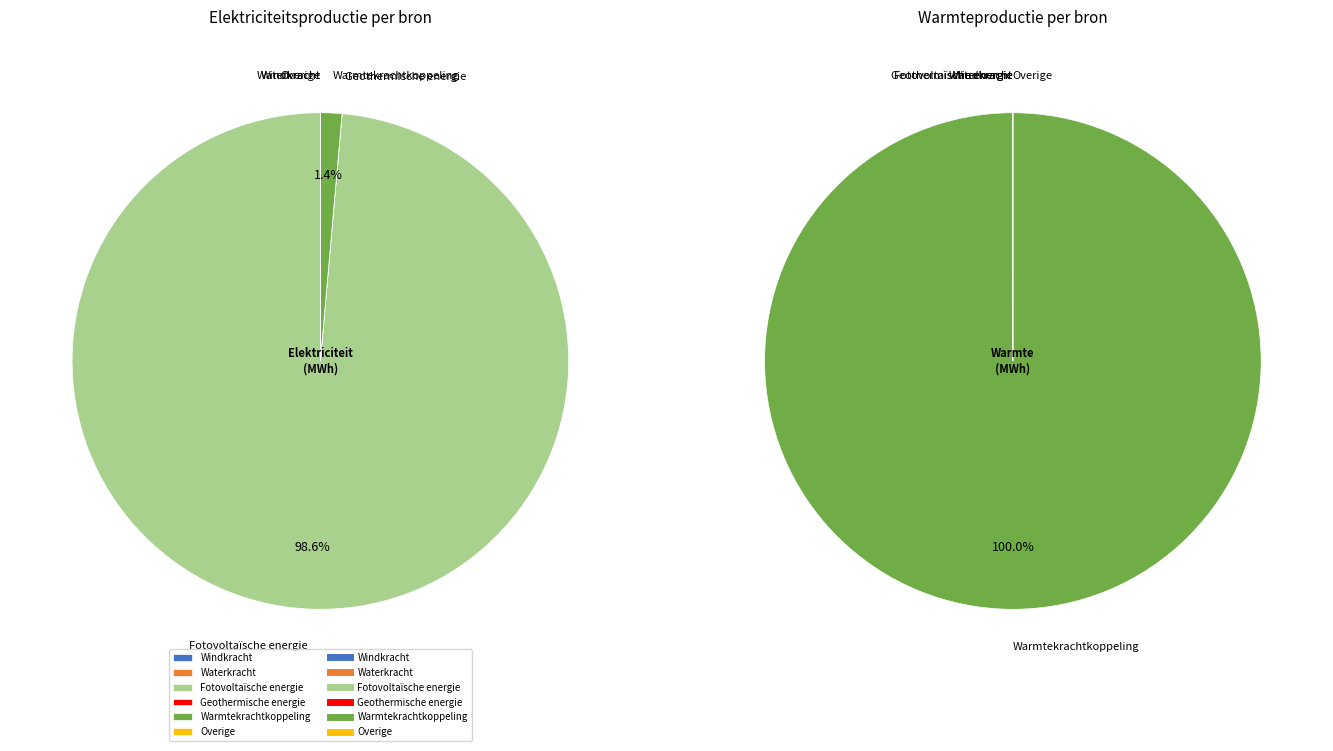

What is the largest slice in the pie chart?

Fotovoltaïsche energie